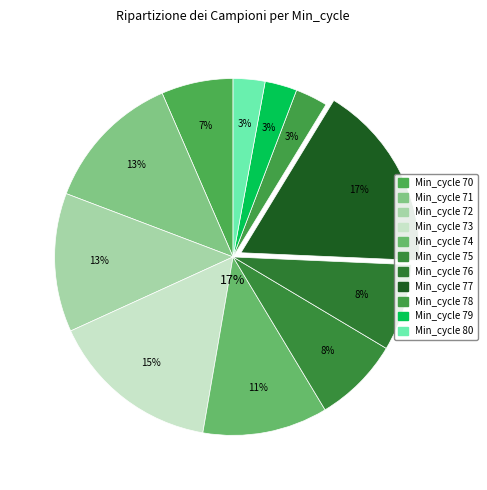

What percentage is the 70 slice, to the nearest percent?

7%